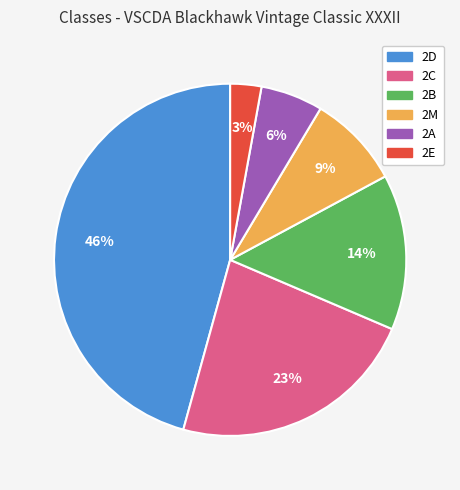

How many slices are in this pie chart?

6